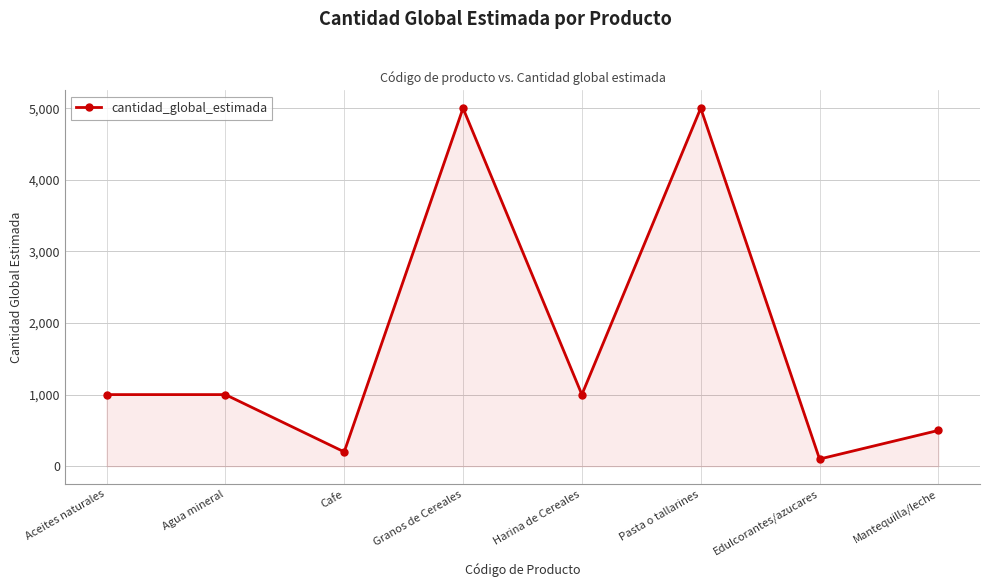

Is it true that the value at Pasta o tallarines is 8035?

False